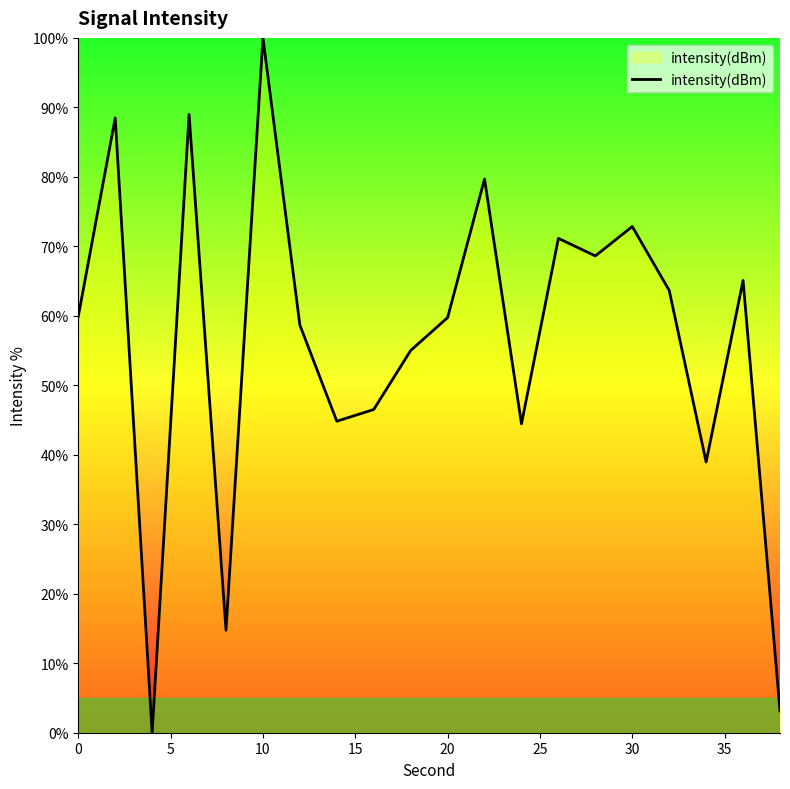

What is the maximum value shown in the chart?

100.0